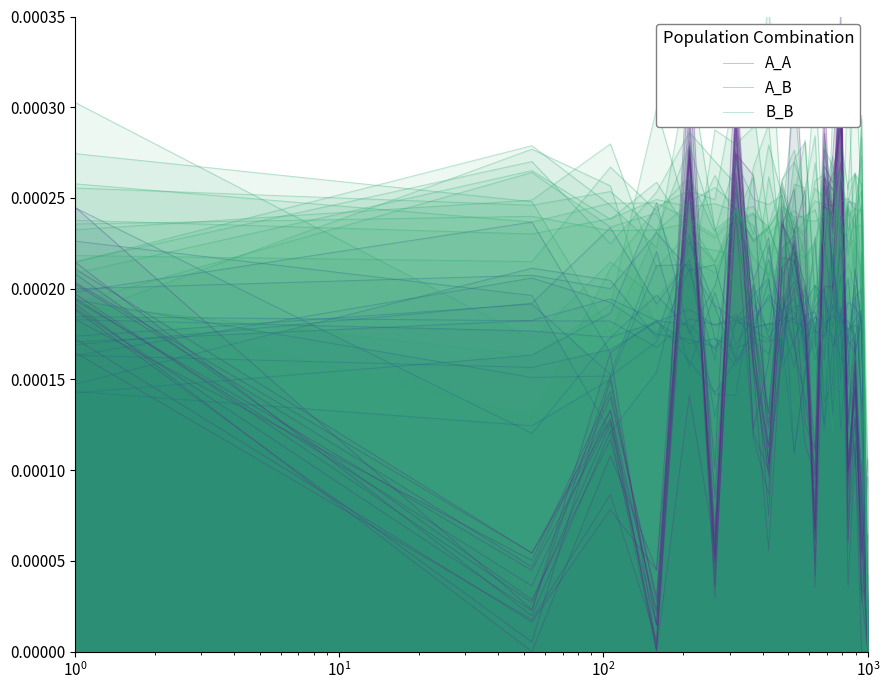

How many lines are shown in the chart?

3